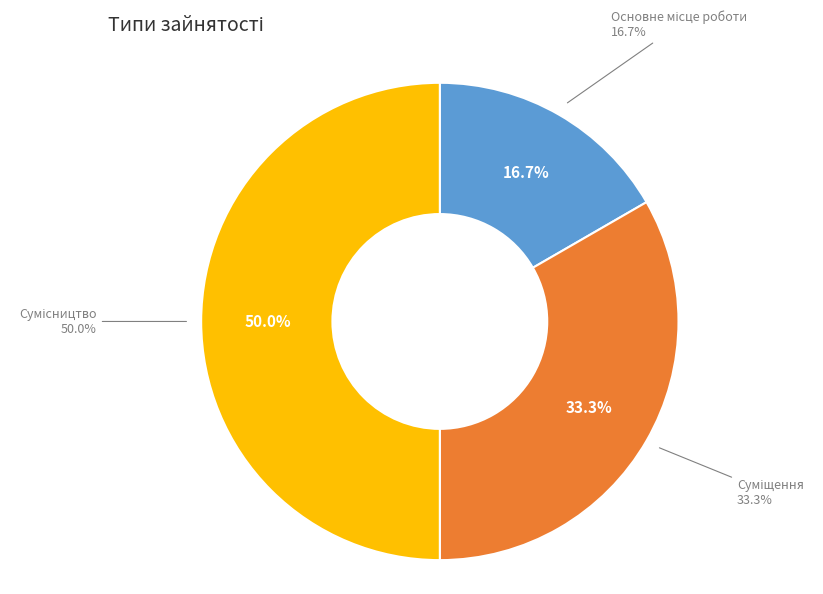

Does any single category account for the majority?

No